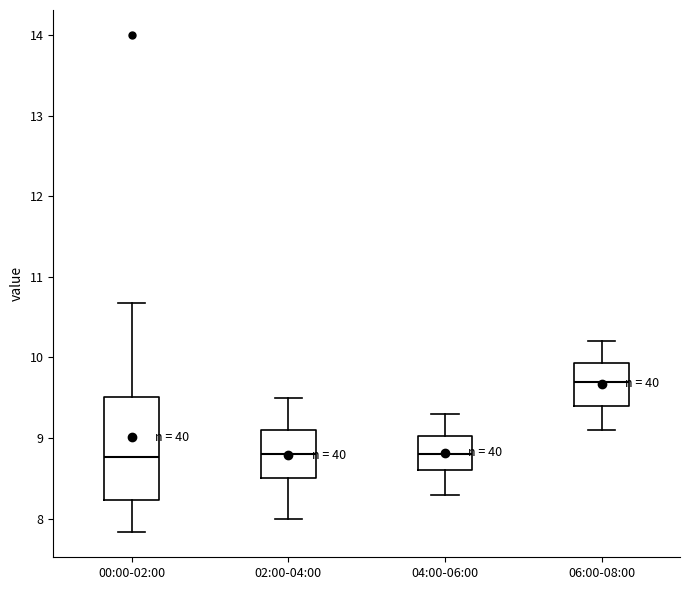

Which box is the tallest, from its lower edge to its upper edge?

00:00-02:00